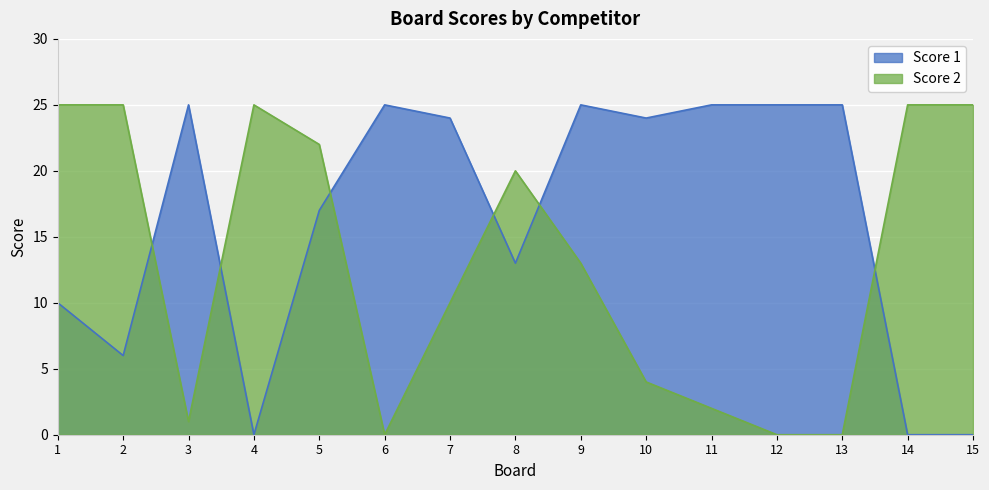

Reading right to left, list all the values displayed in this chart.

Score 1: 0	0	25	25	25	24	25	13	24	25	17	0	25	6	10
Score 2: 25	25	0	0	2	4	13	20	10	0	22	25	1	25	25